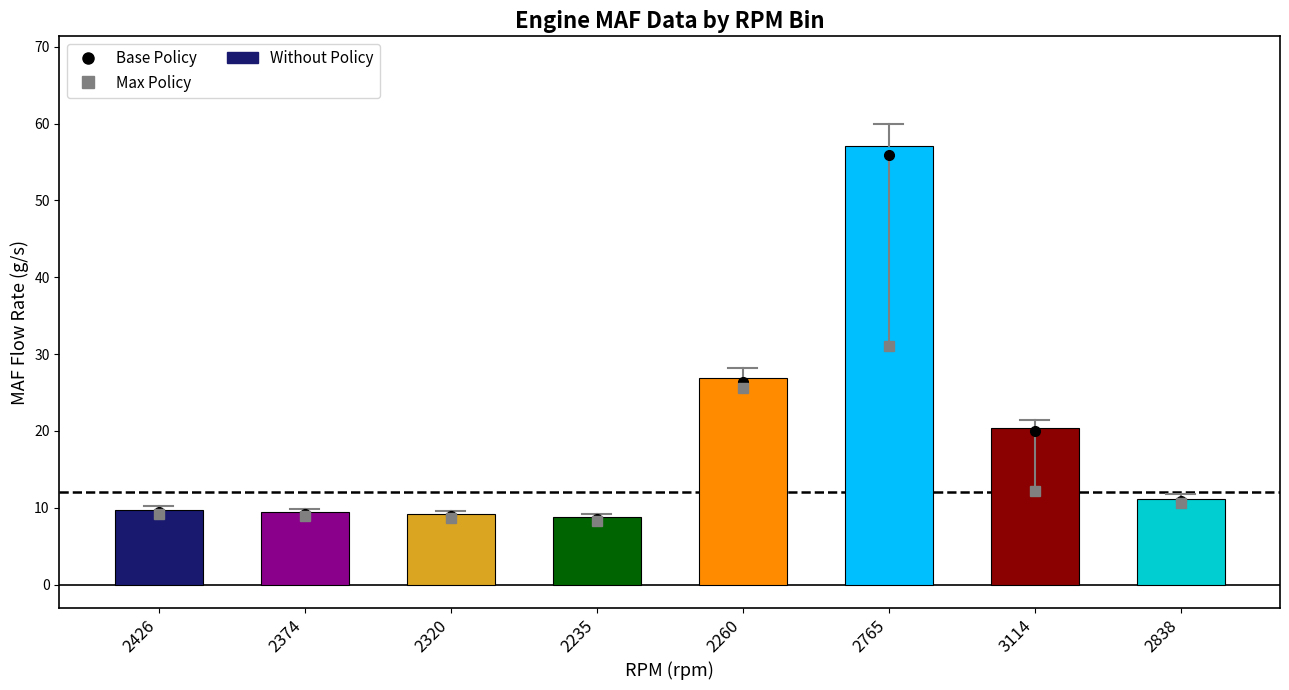

What is the sum of the values at 2426 and 2765?

66.8